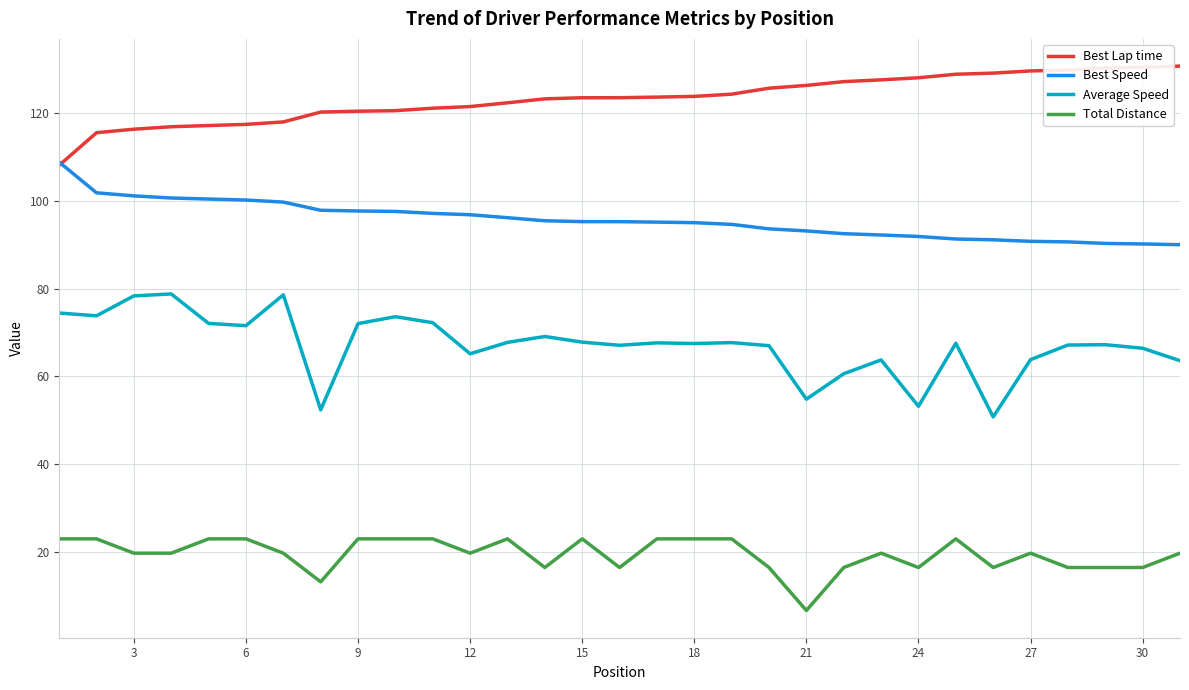

Rank the series by their average value, from lowest to highest.

Total Distance, Average Speed, Best Speed, Best Lap time